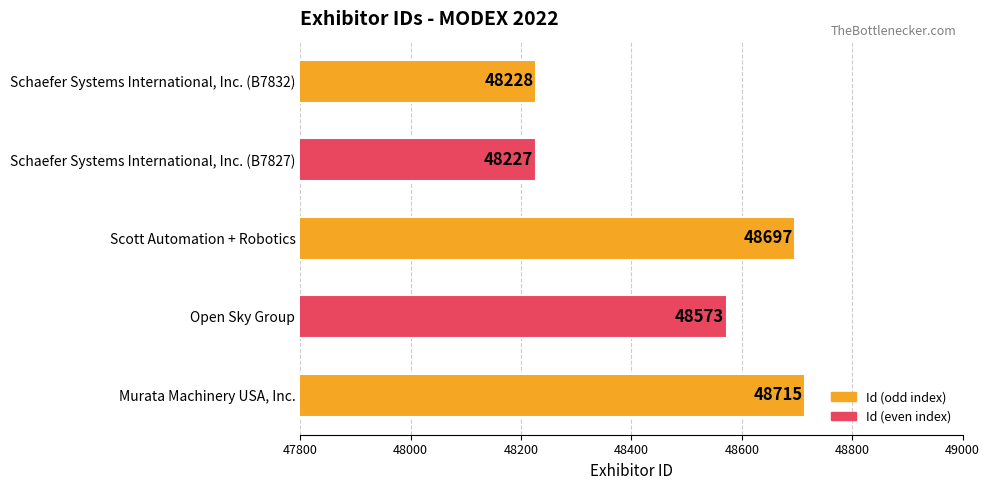

Rank the categories by value from highest to lowest.

Murata Machinery USA, Inc., Scott Automation + Robotics, Open Sky Group, Schaefer Systems International, Inc. (B7832), Schaefer Systems International, Inc. (B7827)